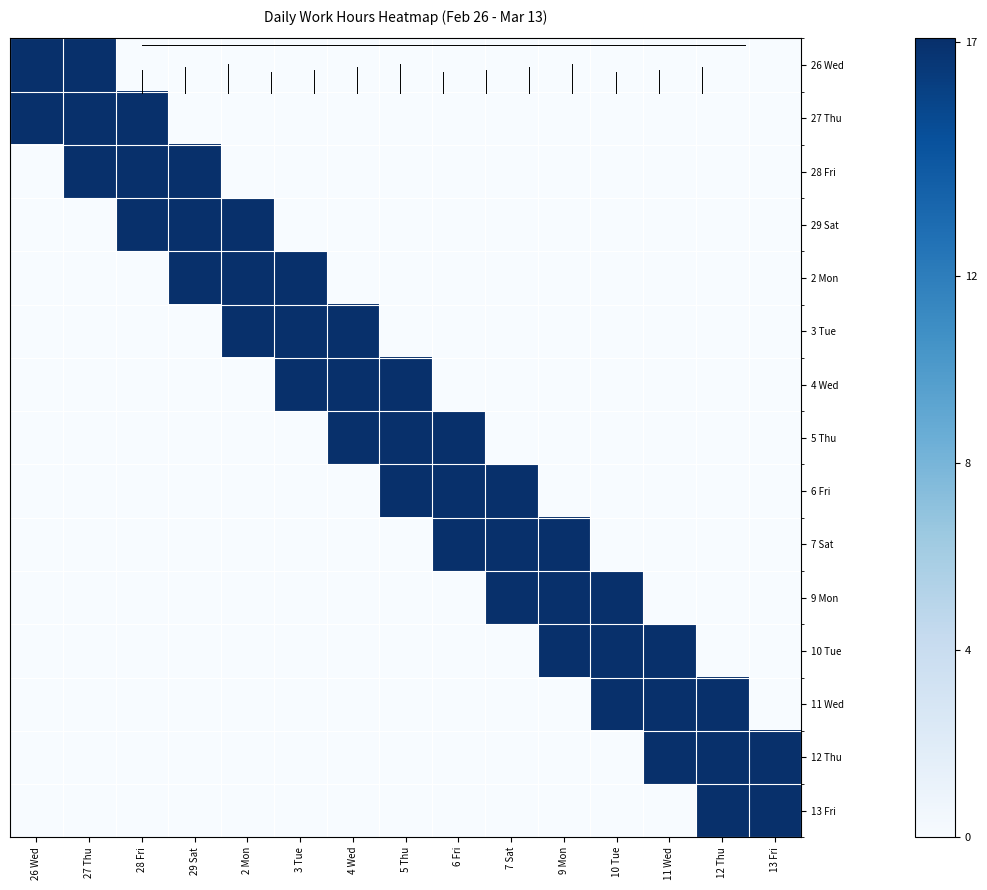

Reading right to left, extract all data points from this chart.

26 Wed: 13 Fri=0.0	12 Thu=0.0	11 Wed=0.0	10 Tue=0.0	9 Mon=0.0	7 Sat=0.0	6 Fri=0.0	5 Thu=0.0	4 Wed=0.0	3 Tue=0.0	2 Mon=0.0	29 Sat=0.0	28 Fri=0.0	27 Thu=23.3	26 Wed=17.1
27 Thu: 13 Fri=0.0	12 Thu=0.0	11 Wed=0.0	10 Tue=0.0	9 Mon=0.0	7 Sat=0.0	6 Fri=0.0	5 Thu=0.0	4 Wed=0.0	3 Tue=0.0	2 Mon=0.0	29 Sat=0.0	28 Fri=23.8	27 Thu=17.1	26 Wed=23.3
28 Fri: 13 Fri=0.0	12 Thu=0.0	11 Wed=0.0	10 Tue=0.0	9 Mon=0.0	7 Sat=0.0	6 Fri=0.0	5 Thu=0.0	4 Wed=0.0	3 Tue=0.0	2 Mon=0.0	29 Sat=22.5	28 Fri=17.1	27 Thu=23.8	26 Wed=0.0
29 Sat: 13 Fri=0.0	12 Thu=0.0	11 Wed=0.0	10 Tue=0.0	9 Mon=0.0	7 Sat=0.0	6 Fri=0.0	5 Thu=0.0	4 Wed=0.0	3 Tue=0.0	2 Mon=22.8	29 Sat=17.1	28 Fri=22.5	27 Thu=0.0	26 Wed=0.0
2 Mon: 13 Fri=0.0	12 Thu=0.0	11 Wed=0.0	10 Tue=0.0	9 Mon=0.0	7 Sat=0.0	6 Fri=0.0	5 Thu=0.0	4 Wed=0.0	3 Tue=23.1	2 Mon=17.1	29 Sat=22.8	28 Fri=0.0	27 Thu=0.0	26 Wed=0.0
3 Tue: 13 Fri=0.0	12 Thu=0.0	11 Wed=0.0	10 Tue=0.0	9 Mon=0.0	7 Sat=0.0	6 Fri=0.0	5 Thu=0.0	4 Wed=23.9	3 Tue=17.1	2 Mon=23.1	29 Sat=0.0	28 Fri=0.0	27 Thu=0.0	26 Wed=0.0
4 Wed: 13 Fri=0.0	12 Thu=0.0	11 Wed=0.0	10 Tue=0.0	9 Mon=0.0	7 Sat=0.0	6 Fri=0.0	5 Thu=32.8	4 Wed=17.1	3 Tue=23.9	2 Mon=0.0	29 Sat=0.0	28 Fri=0.0	27 Thu=0.0	26 Wed=0.0
5 Thu: 13 Fri=0.0	12 Thu=0.0	11 Wed=0.0	10 Tue=0.0	9 Mon=0.0	7 Sat=0.0	6 Fri=30.6	5 Thu=17.1	4 Wed=32.8	3 Tue=0.0	2 Mon=0.0	29 Sat=0.0	28 Fri=0.0	27 Thu=0.0	26 Wed=0.0
6 Fri: 13 Fri=0.0	12 Thu=0.0	11 Wed=0.0	10 Tue=0.0	9 Mon=0.0	7 Sat=22.2	6 Fri=17.1	5 Thu=30.6	4 Wed=0.0	3 Tue=0.0	2 Mon=0.0	29 Sat=0.0	28 Fri=0.0	27 Thu=0.0	26 Wed=0.0
7 Sat: 13 Fri=0.0	12 Thu=0.0	11 Wed=0.0	10 Tue=0.0	9 Mon=22.2	7 Sat=17.1	6 Fri=22.2	5 Thu=0.0	4 Wed=0.0	3 Tue=0.0	2 Mon=0.0	29 Sat=0.0	28 Fri=0.0	27 Thu=0.0	26 Wed=0.0
9 Mon: 13 Fri=0.0	12 Thu=0.0	11 Wed=0.0	10 Tue=23.6	9 Mon=17.1	7 Sat=22.2	6 Fri=0.0	5 Thu=0.0	4 Wed=0.0	3 Tue=0.0	2 Mon=0.0	29 Sat=0.0	28 Fri=0.0	27 Thu=0.0	26 Wed=0.0
10 Tue: 13 Fri=0.0	12 Thu=0.0	11 Wed=34.2	10 Tue=17.1	9 Mon=23.6	7 Sat=0.0	6 Fri=0.0	5 Thu=0.0	4 Wed=0.0	3 Tue=0.0	2 Mon=0.0	29 Sat=0.0	28 Fri=0.0	27 Thu=0.0	26 Wed=0.0
11 Wed: 13 Fri=0.0	12 Thu=33.7	11 Wed=17.1	10 Tue=34.2	9 Mon=0.0	7 Sat=0.0	6 Fri=0.0	5 Thu=0.0	4 Wed=0.0	3 Tue=0.0	2 Mon=0.0	29 Sat=0.0	28 Fri=0.0	27 Thu=0.0	26 Wed=0.0
12 Thu: 13 Fri=23.6	12 Thu=17.1	11 Wed=33.7	10 Tue=0.0	9 Mon=0.0	7 Sat=0.0	6 Fri=0.0	5 Thu=0.0	4 Wed=0.0	3 Tue=0.0	2 Mon=0.0	29 Sat=0.0	28 Fri=0.0	27 Thu=0.0	26 Wed=0.0
13 Fri: 13 Fri=17.1	12 Thu=23.6	11 Wed=0.0	10 Tue=0.0	9 Mon=0.0	7 Sat=0.0	6 Fri=0.0	5 Thu=0.0	4 Wed=0.0	3 Tue=0.0	2 Mon=0.0	29 Sat=0.0	28 Fri=0.0	27 Thu=0.0	26 Wed=0.0